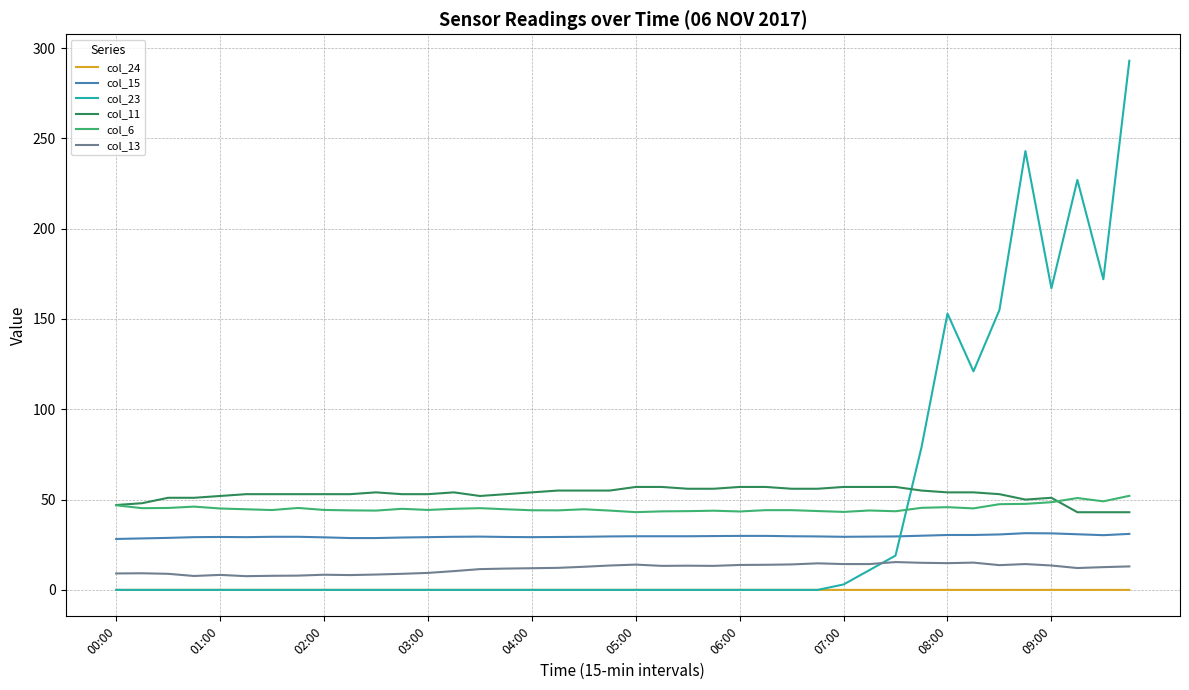

True or false: col_23 has more than 2 points higher than both neighbors.

True